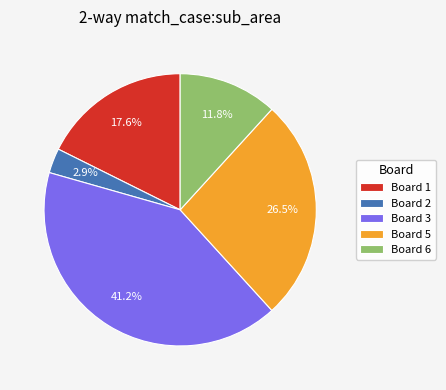

Which slice is the largest?

Board 3